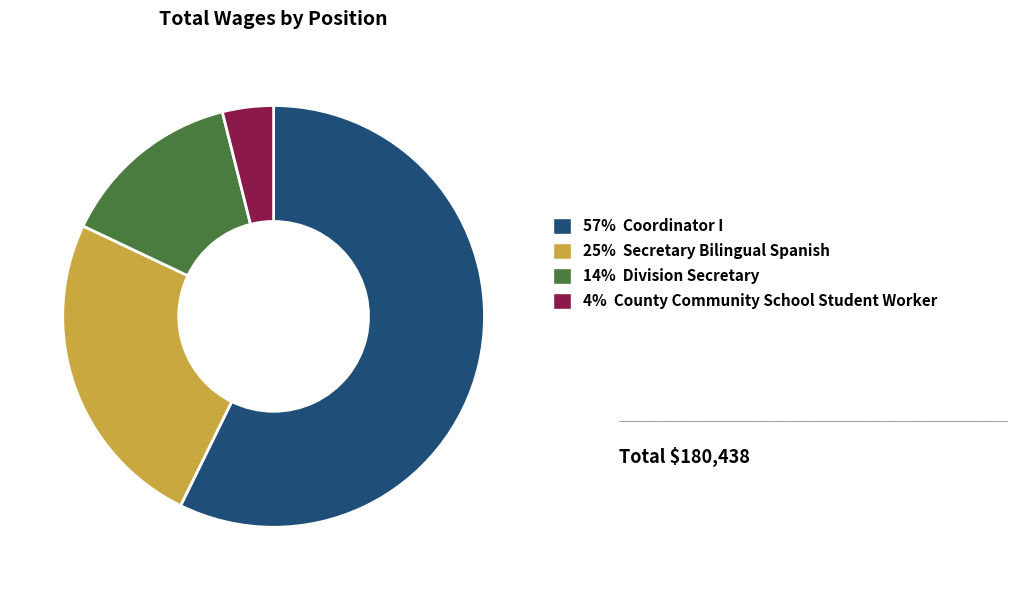

Is there a majority slice in this chart?

Yes